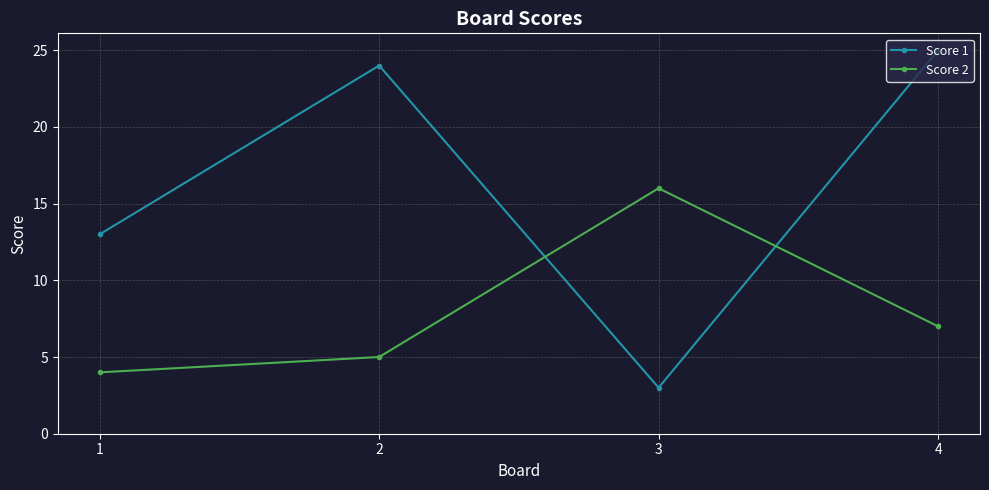

Which category has the highest value across all series?

4